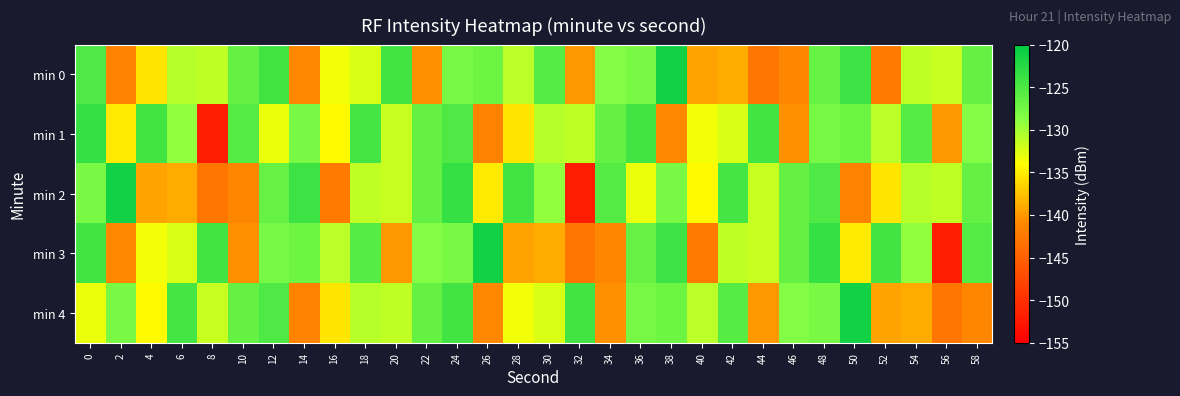

What is the total value across all series at 42?

-652.8